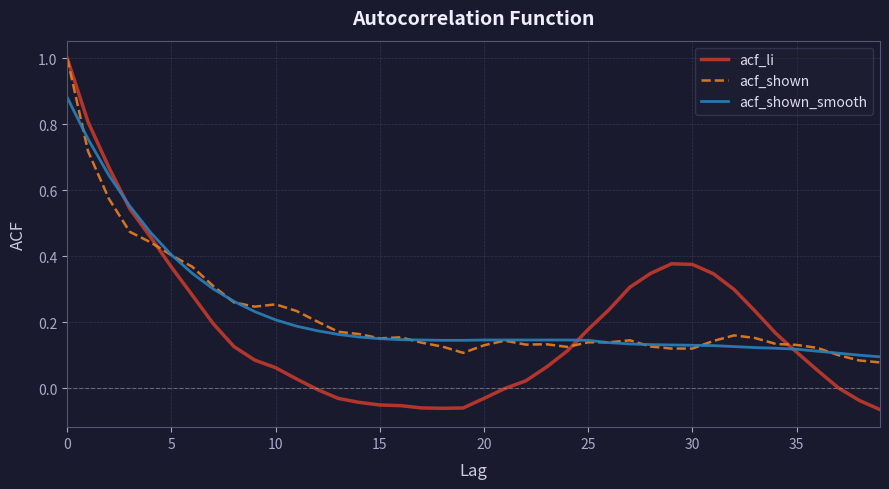

What is the maximum value shown in the chart?

1.0